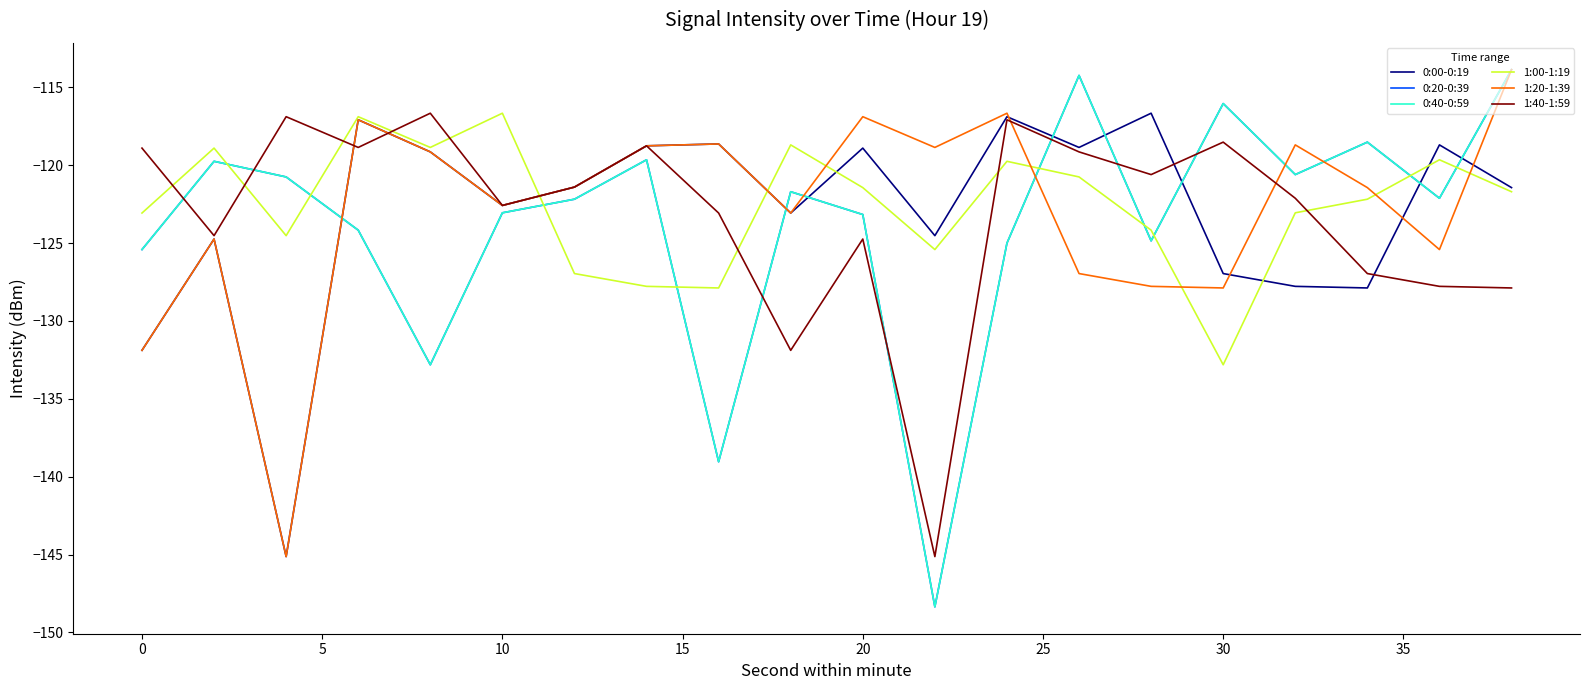

Reading left to right, what are all the values shown in this chart?

0:00-0:19: -131.9	-124.7	-145.1	-117.1	-119.1	-122.6	-121.4	-118.8	-118.6	-123.1	-118.9	-124.5	-116.9	-118.9	-116.7	-127.0	-127.8	-127.9	-118.7	-121.4
0:20-0:39: -125.4	-119.7	-120.8	-124.2	-132.8	-123.1	-122.2	-119.6	-139.0	-121.7	-123.2	-148.4	-125.0	-114.2	-124.9	-116.0	-120.6	-118.5	-122.1	-113.9
0:40-0:59: -125.4	-119.7	-120.8	-124.2	-132.8	-123.1	-122.2	-119.6	-139.0	-121.7	-123.2	-148.4	-125.0	-114.2	-124.9	-116.0	-120.6	-118.5	-122.1	-113.9
1:00-1:19: -123.1	-118.9	-124.5	-116.9	-118.9	-116.7	-127.0	-127.8	-127.9	-118.7	-121.4	-125.4	-119.7	-120.8	-124.2	-132.8	-123.1	-122.2	-119.6	-121.7
1:20-1:39: -131.9	-124.7	-145.1	-117.1	-119.1	-122.6	-121.4	-118.8	-118.6	-123.1	-116.9	-118.9	-116.7	-127.0	-127.8	-127.9	-118.7	-121.4	-125.4	-113.9
1:40-1:59: -118.9	-124.5	-116.9	-118.9	-116.7	-122.6	-121.4	-118.8	-123.1	-131.9	-124.7	-145.1	-117.1	-119.1	-120.6	-118.5	-122.1	-127.0	-127.8	-127.9